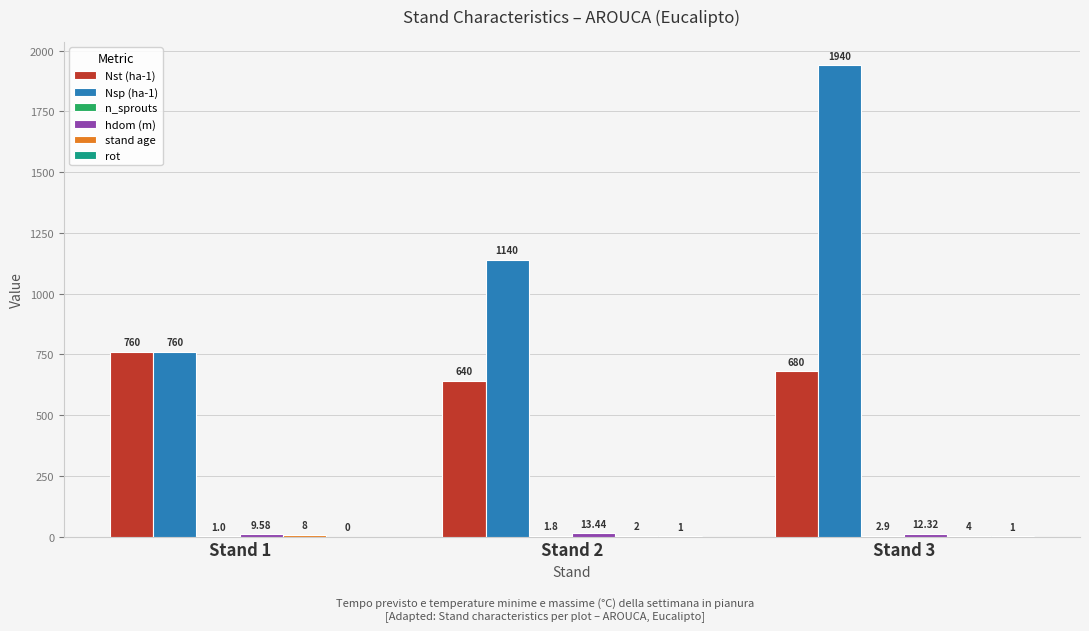

Which series has the largest total across all categories?

Nsp (ha-1)